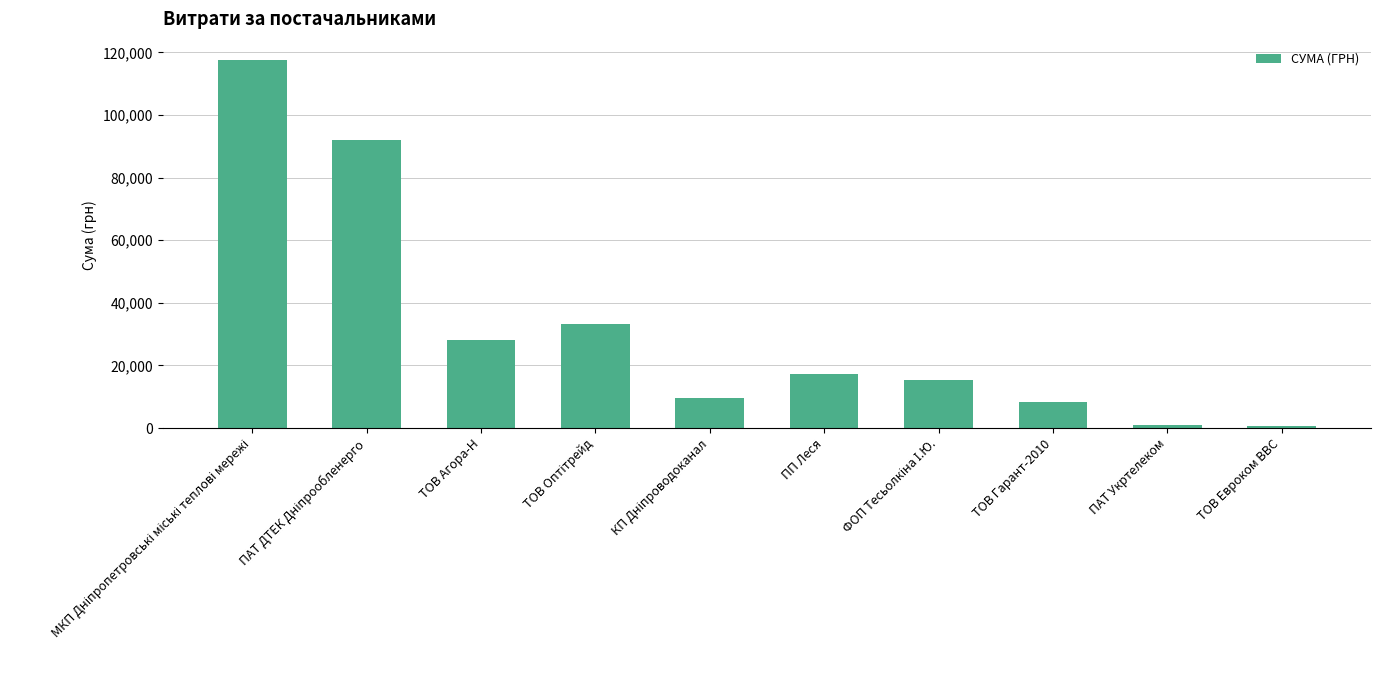

What is the minimum value shown in the chart?

723.6